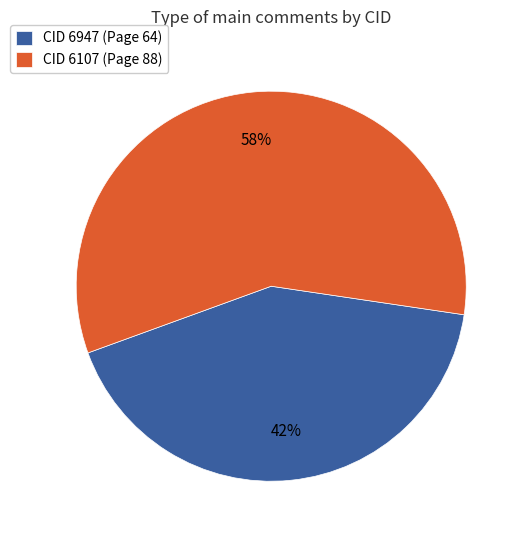

To the nearest percent, what is the difference between the largest and smallest slice percentages?

16%